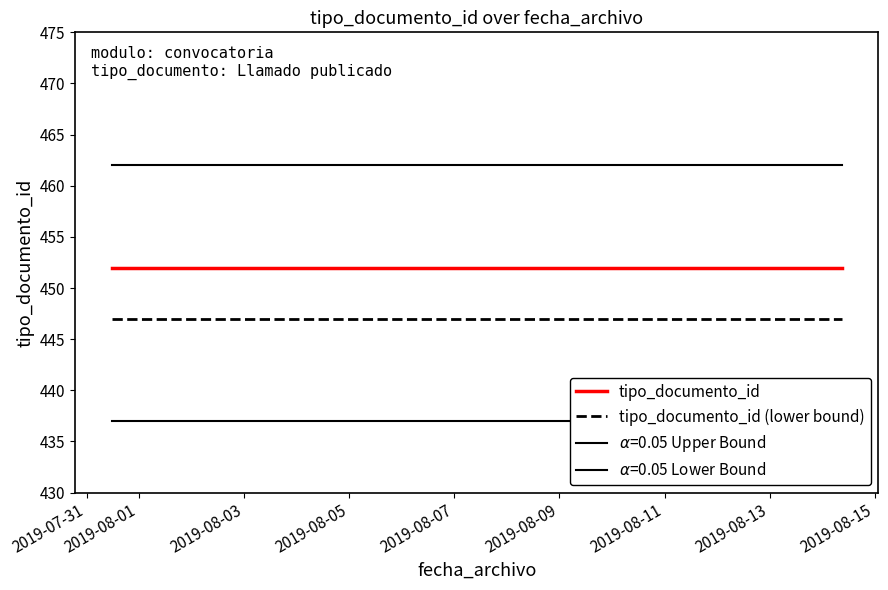

Between 2019-08-01 and 2019-07-31, which is larger?

2019-08-01